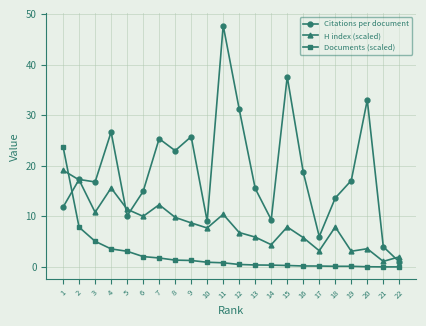

Where do H index (scaled) and Documents (scaled) first cross each other?

1 and 2